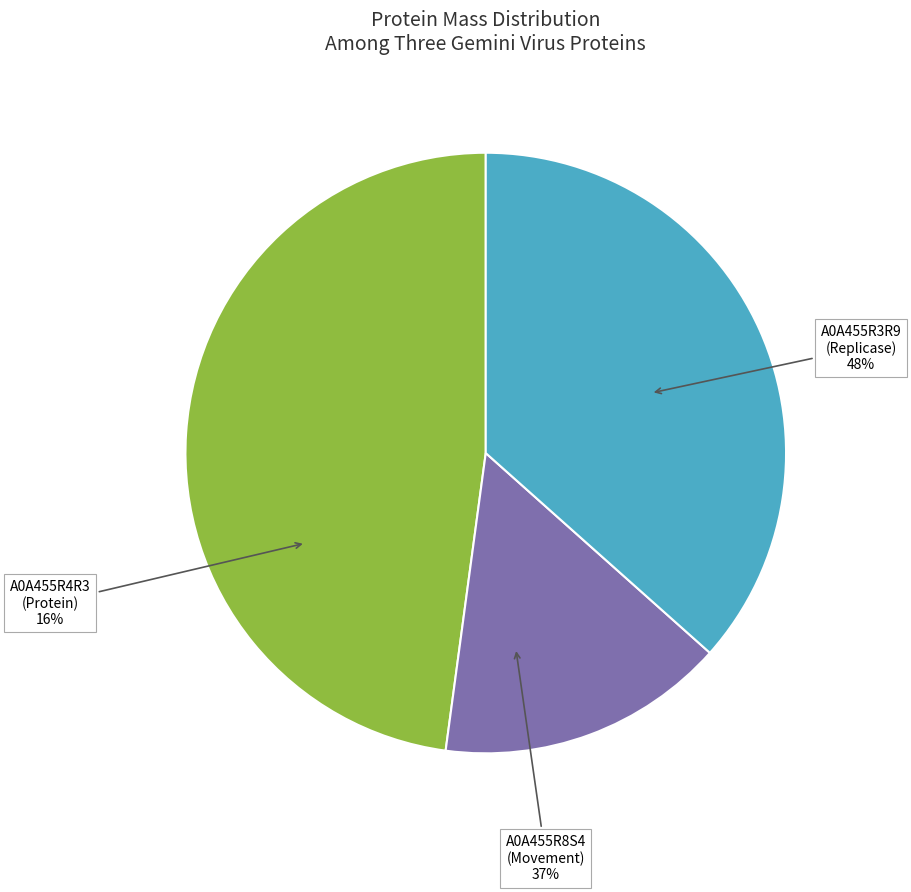

Is A0A455R3R9 the majority of the pie?

No